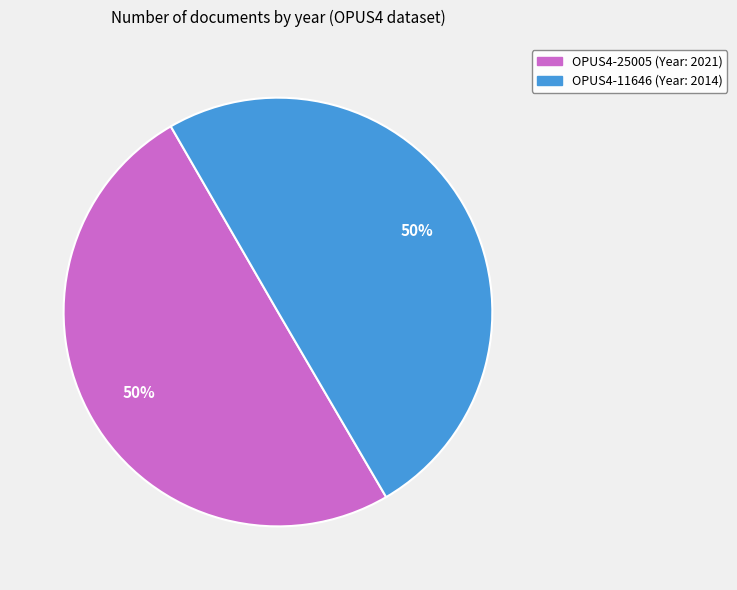

Approximately how many times larger is the value at OPUS4-11646 compared to OPUS4-25005?

1.0